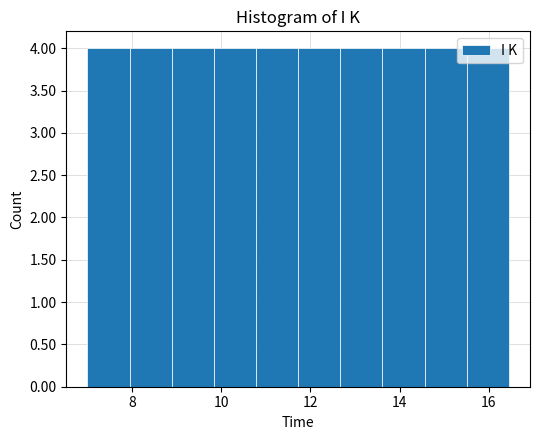

Reading left to right, list every bar in this chart as the range it spans on the x-axis followed by its height. Neither the bar edges nor the heights are printed on the chart, so give them approximately, as read against the axes.

7.0 to 8.0: 4
8.0 to 8.8: 4
8.8 to 9.8: 4
9.8 to 10.8: 4
10.8 to 11.8: 4
11.8 to 12.6: 4
12.6 to 13.6: 4
13.6 to 14.6: 4
14.6 to 15.6: 4
15.6 to 16.4: 4